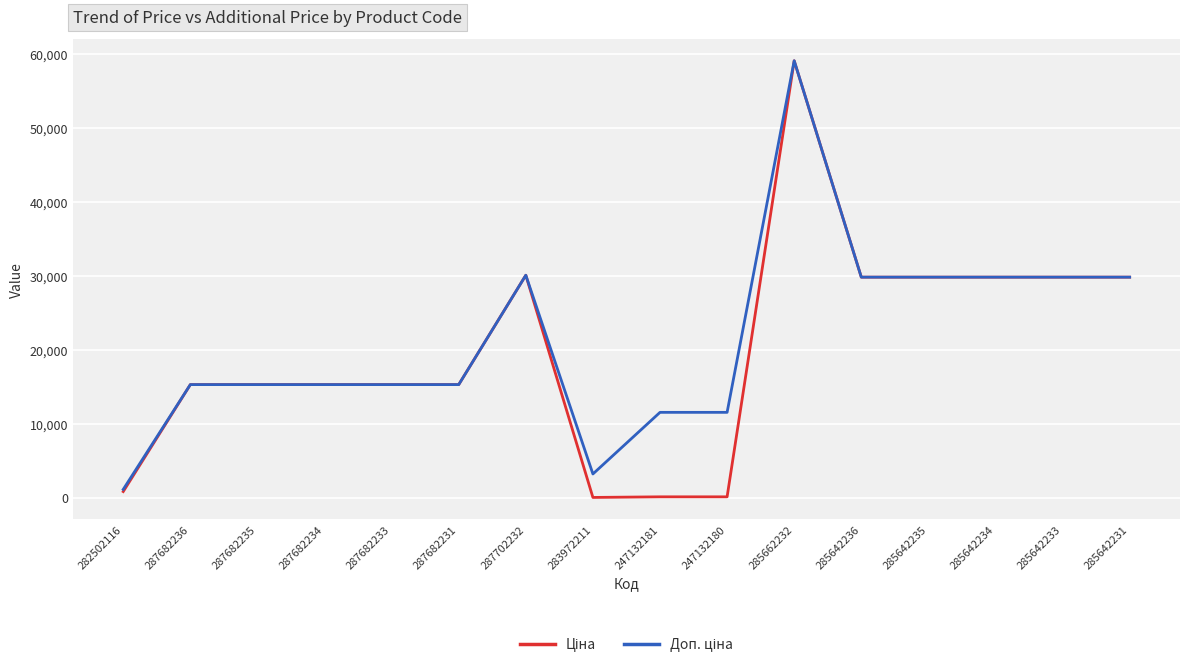

What is the total value across all series at 285642231?

59638.3